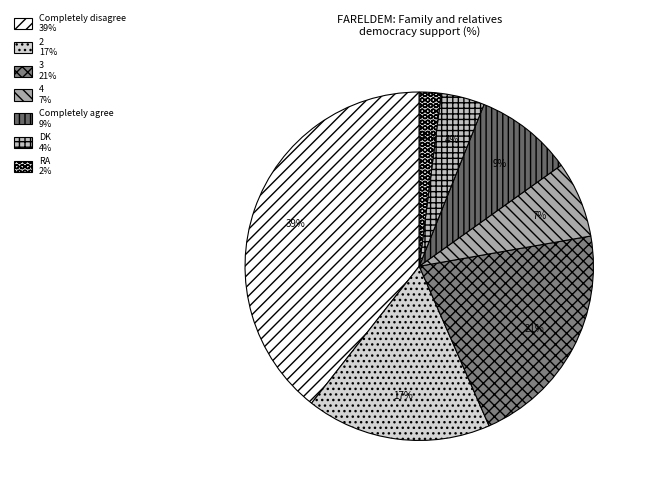

Rank the categories by value from lowest to highest.

RA, DK, 4, Completely agree, 2, 3, Completely disagree